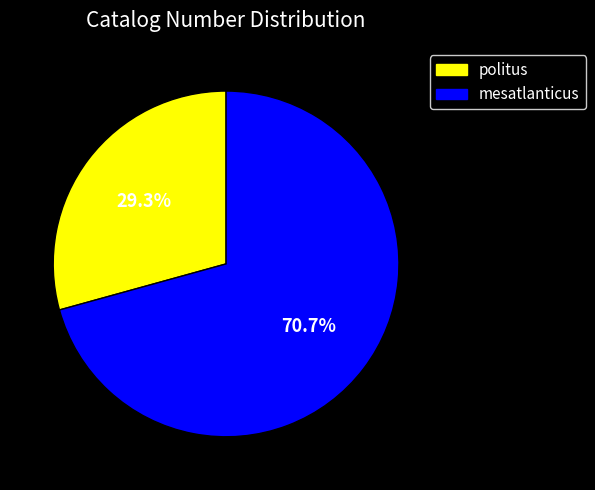

How many segments does this pie chart have?

2